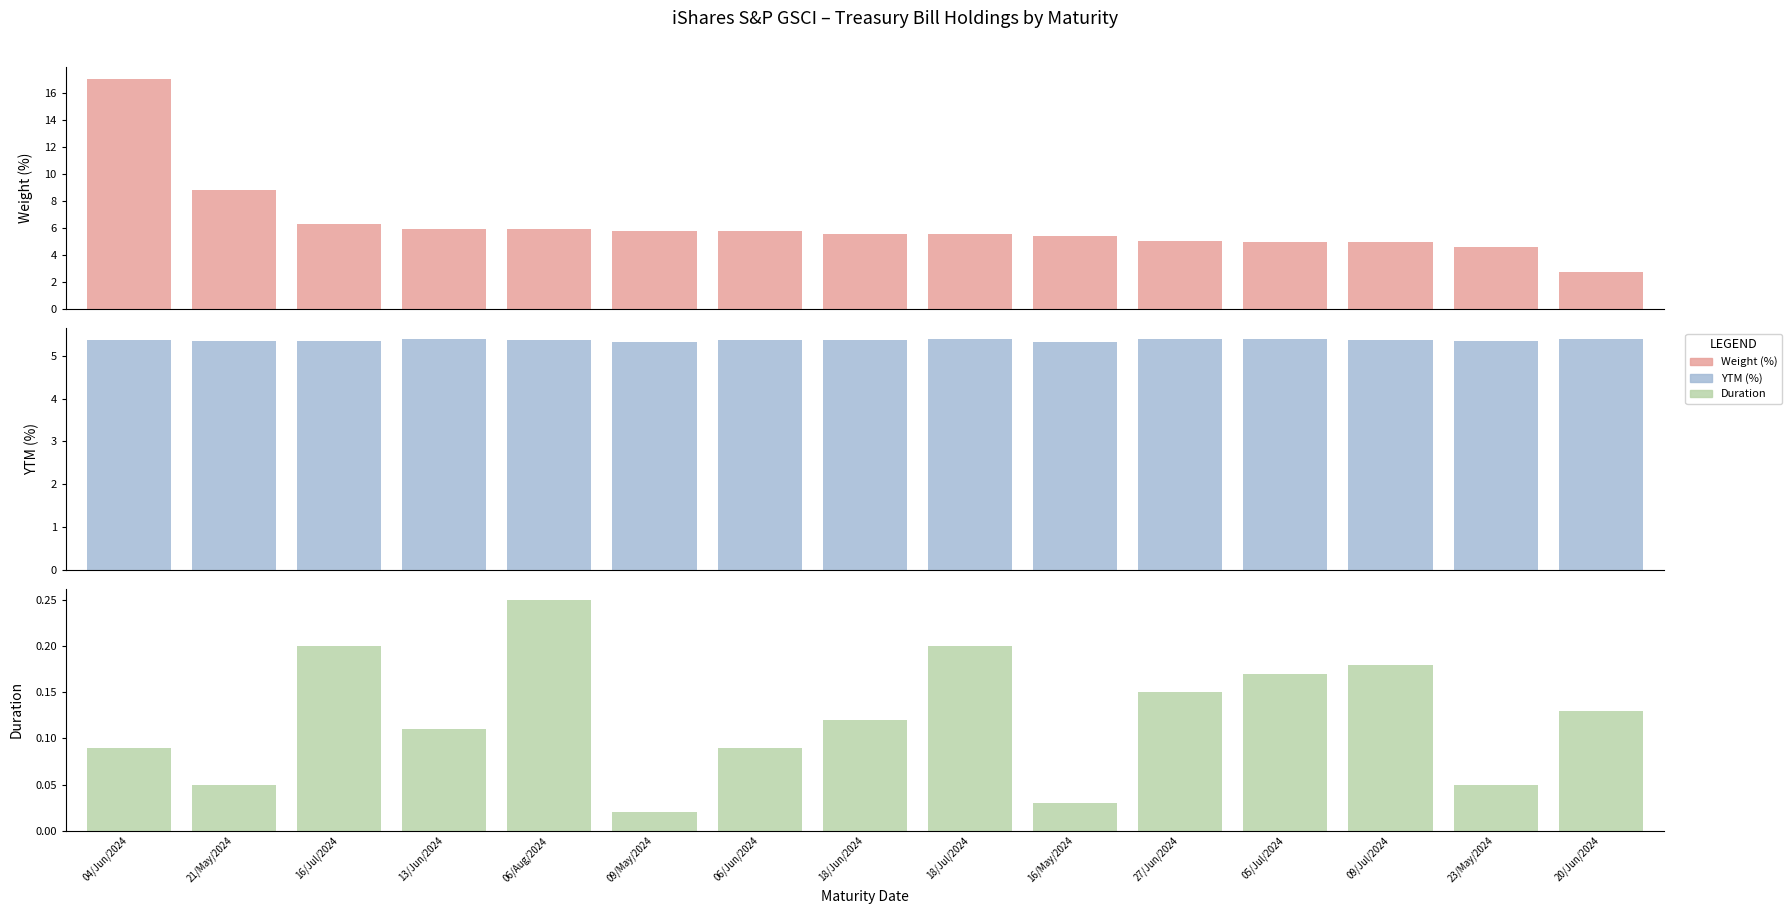

Count the number of data series in this chart.

3